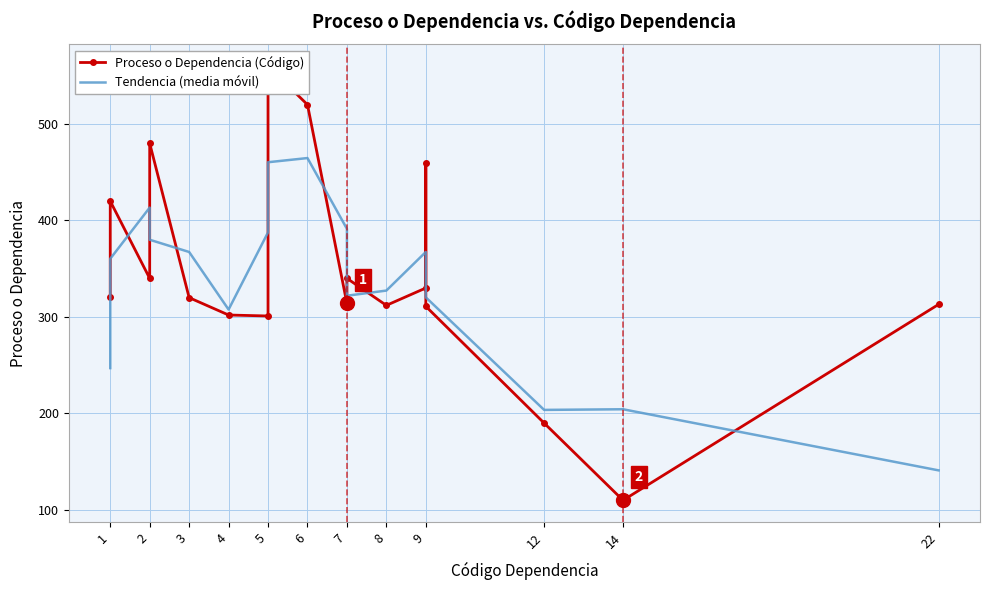

After their last crossing, which series has the higher values: Proceso o Dependencia (Código) or Tendencia (media móvil)?

Proceso o Dependencia (Código)